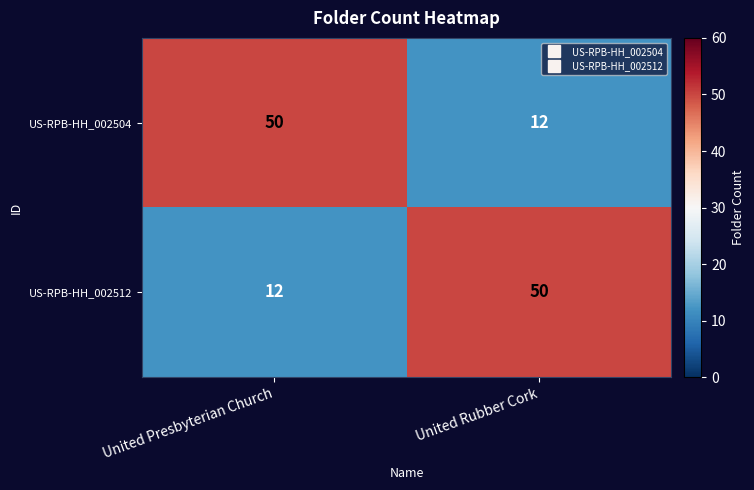

List the labels in order of US-RPB-HH_002504 value, largest first.

United Presbyterian Church, United Rubber Cork